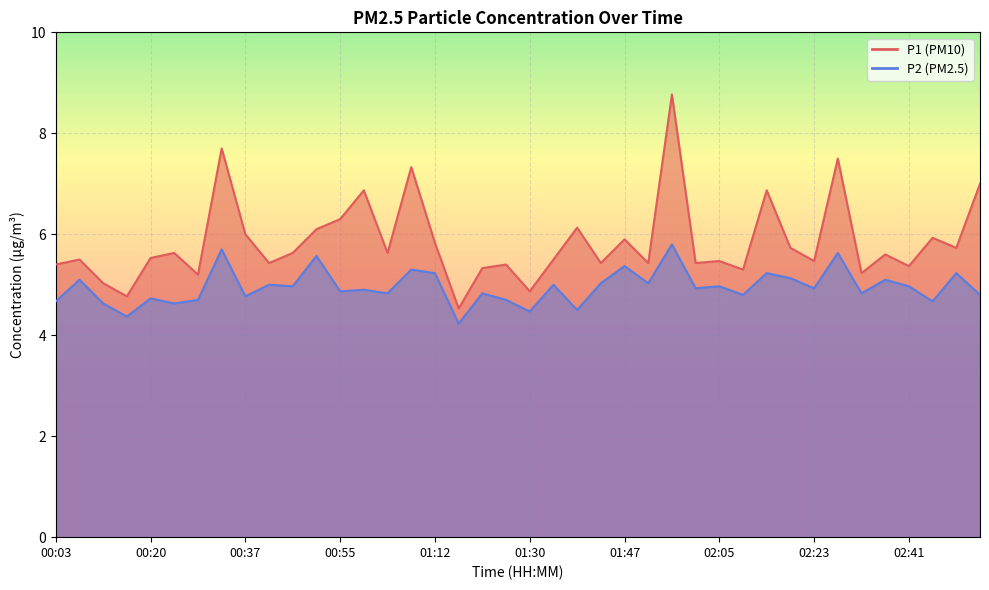

How many interior local valleys does the P1 series have?

14